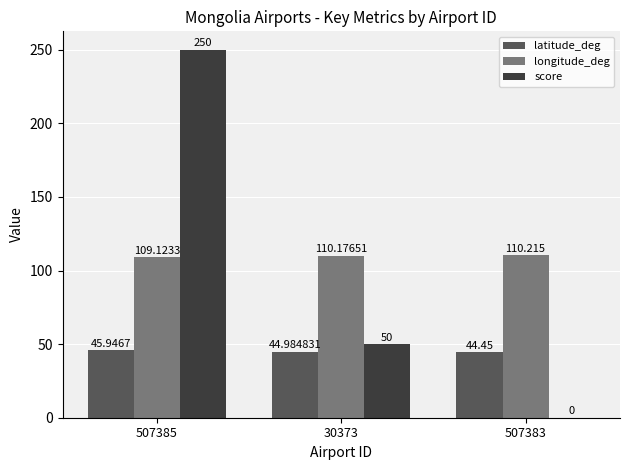

Which series has the widest spread of values?

score